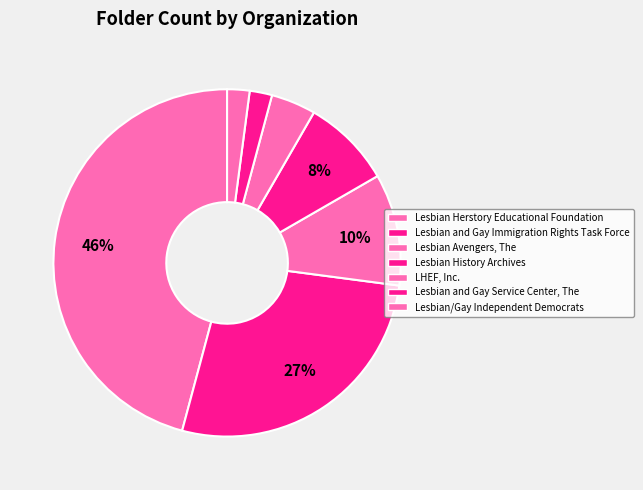

To the nearest percent, what percentage of the pie is LHEF, Inc.?

4%